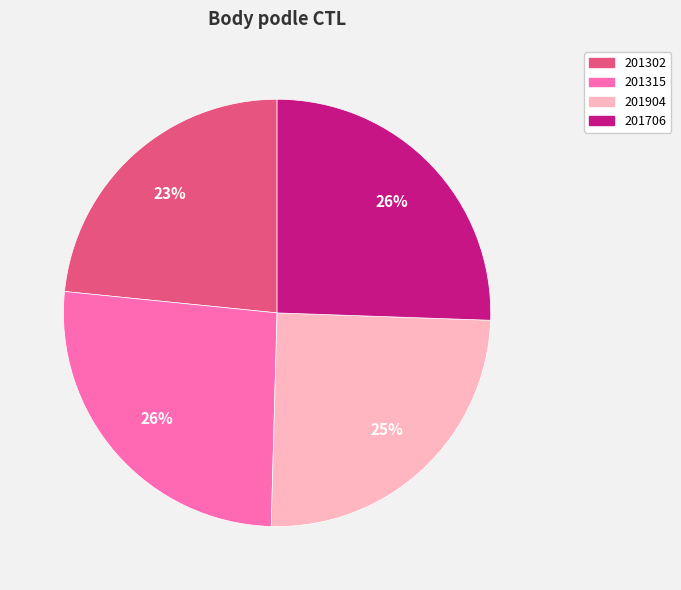

To the nearest percent, what percentage of the pie is 201302?

23%